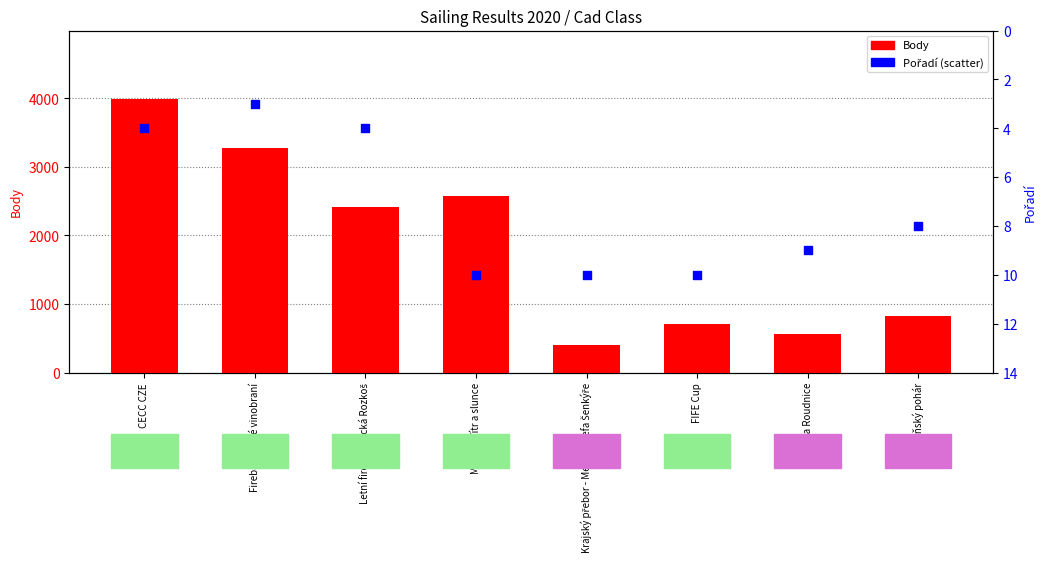

What is the total value across all series at FIFE Cup?

717